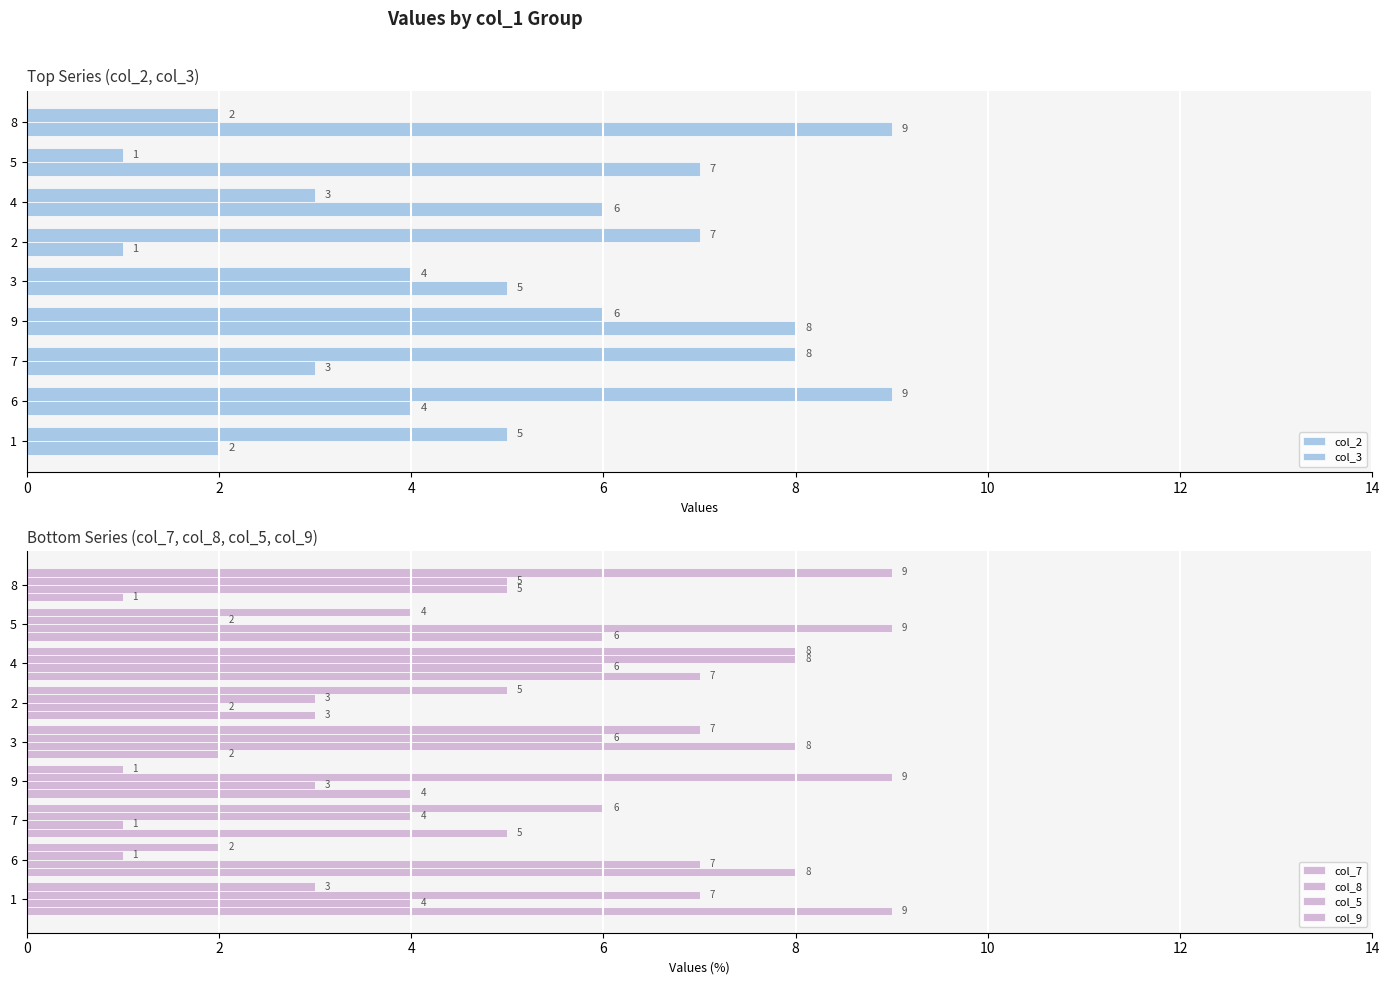

List the series in order of their peak value, highest first.

col_2, col_3, col_7, col_8, col_5, col_9